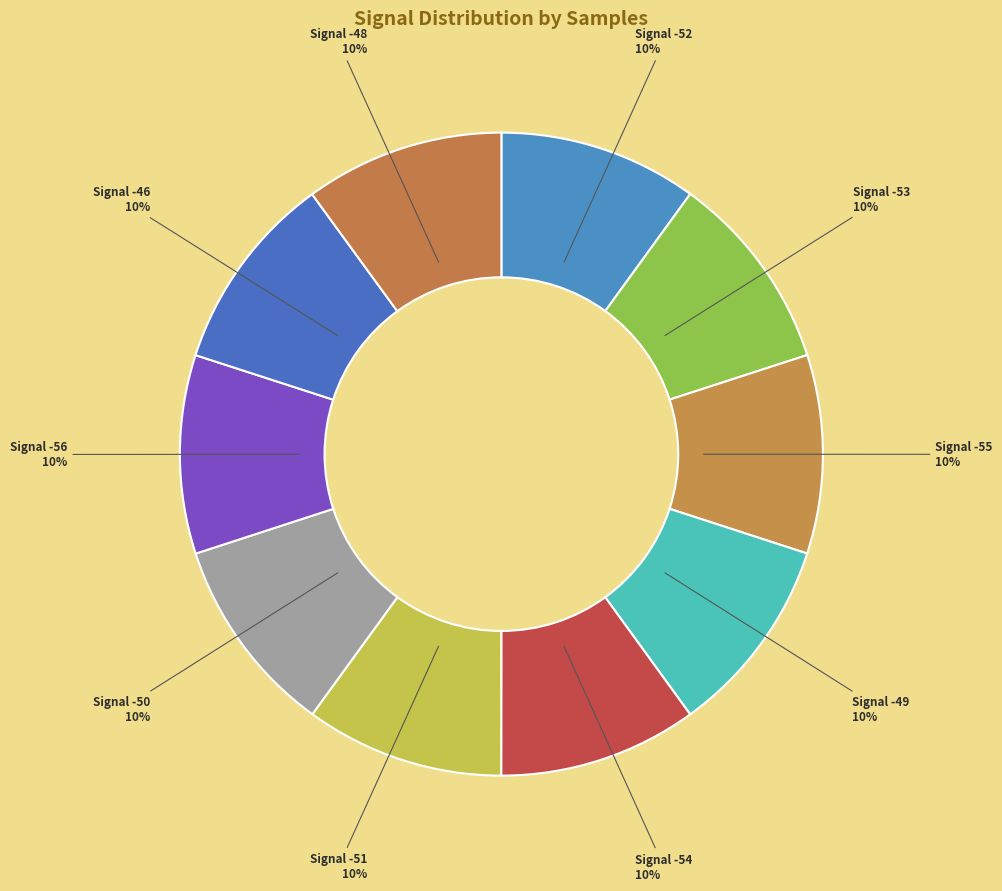

Rank the categories by value from highest to lowest.

-48, -53, -49, -54, -46, -52, -51, -55, -50, -56